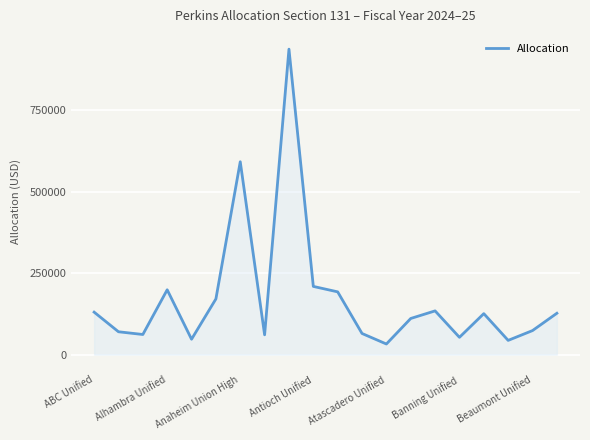

How many distinct data groups are displayed?

1